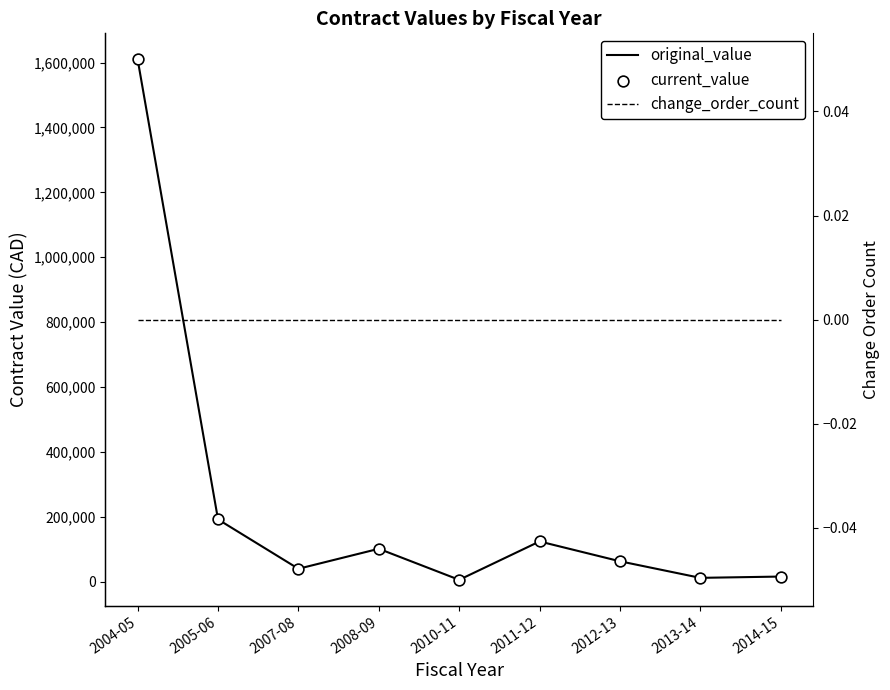

Which series reaches the minimum Y coordinate?

change_order_count